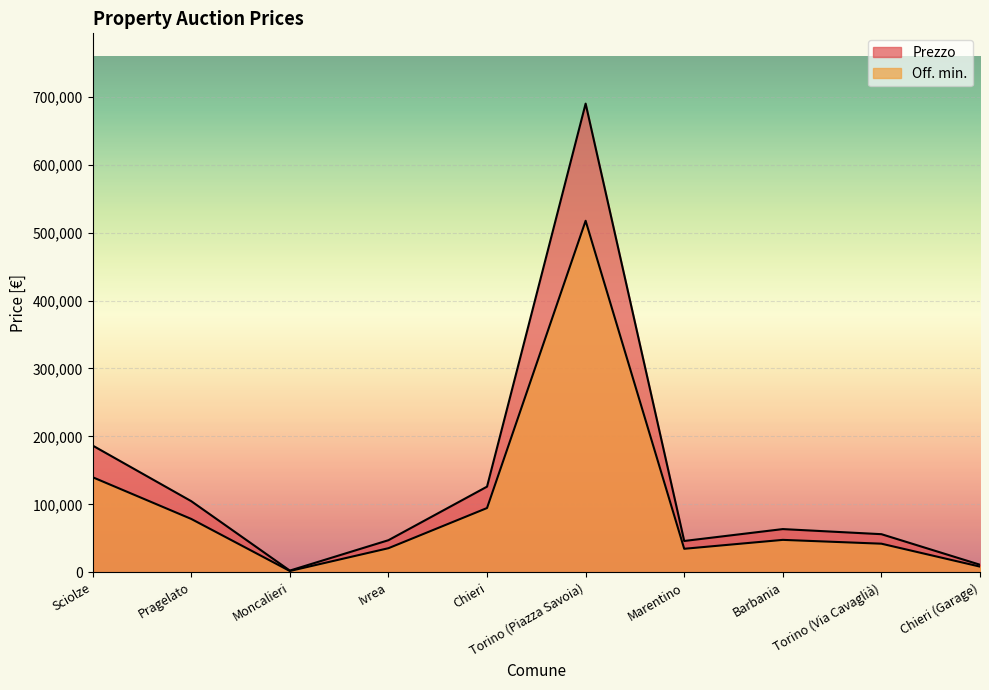

How many series are shown in this chart?

2